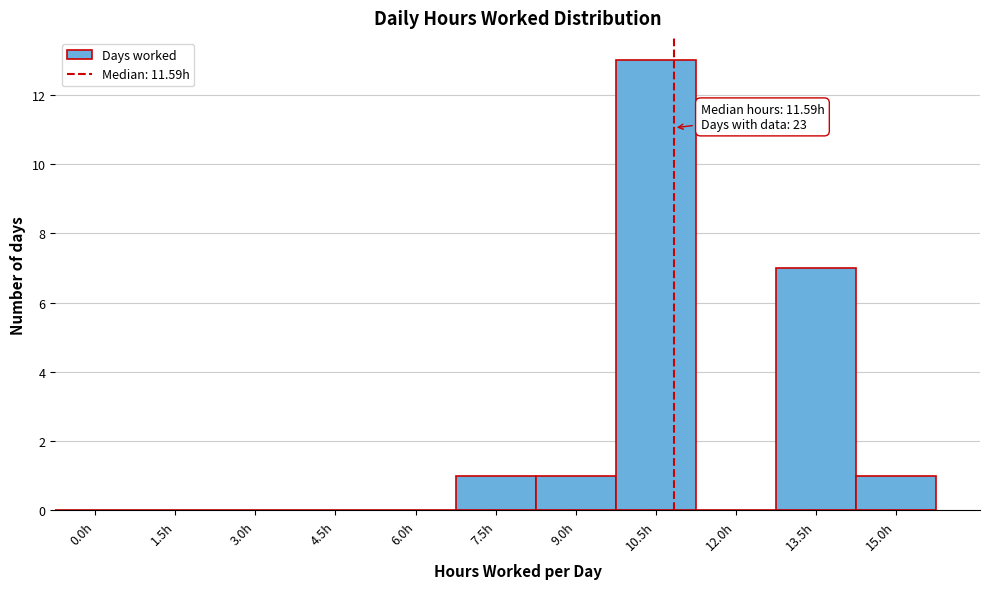

Reading left to right, transcribe all the data shown in this chart.

0.0h=0	1.5h=0	3.0h=0	4.5h=0	6.0h=0	7.5h=1	9.0h=1	10.5h=13	12.0h=0	13.5h=7	15.0h=1